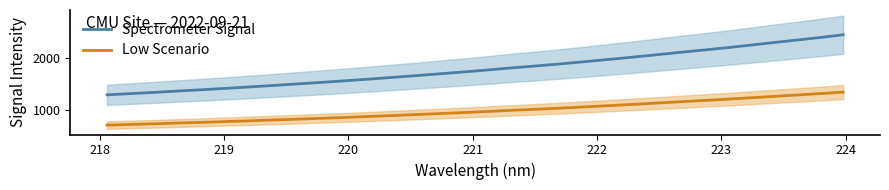

What is the maximum value for Low Scenario?

1350.8